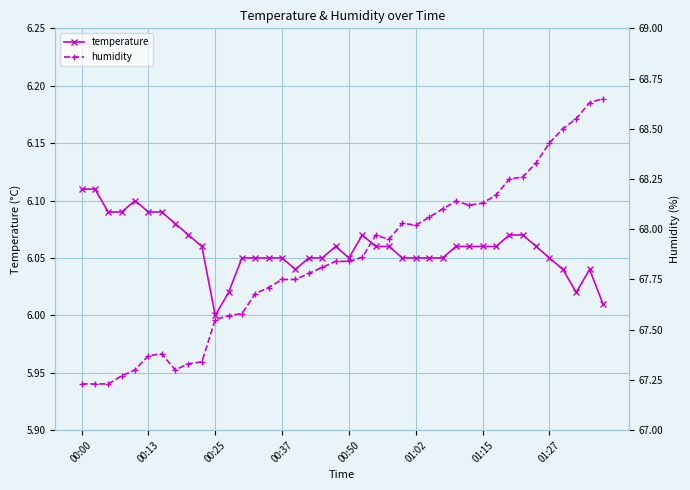

Which category has the highest value across all series?

39